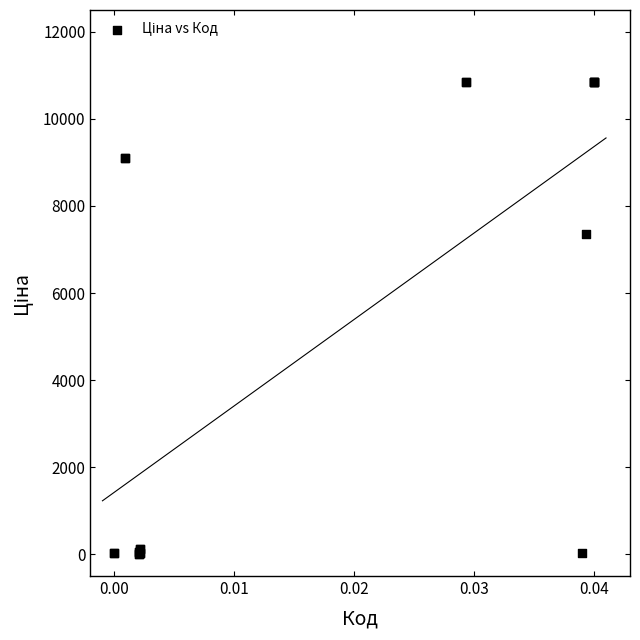

What Y value in the scatter plot is closest to 5427?

7360.2